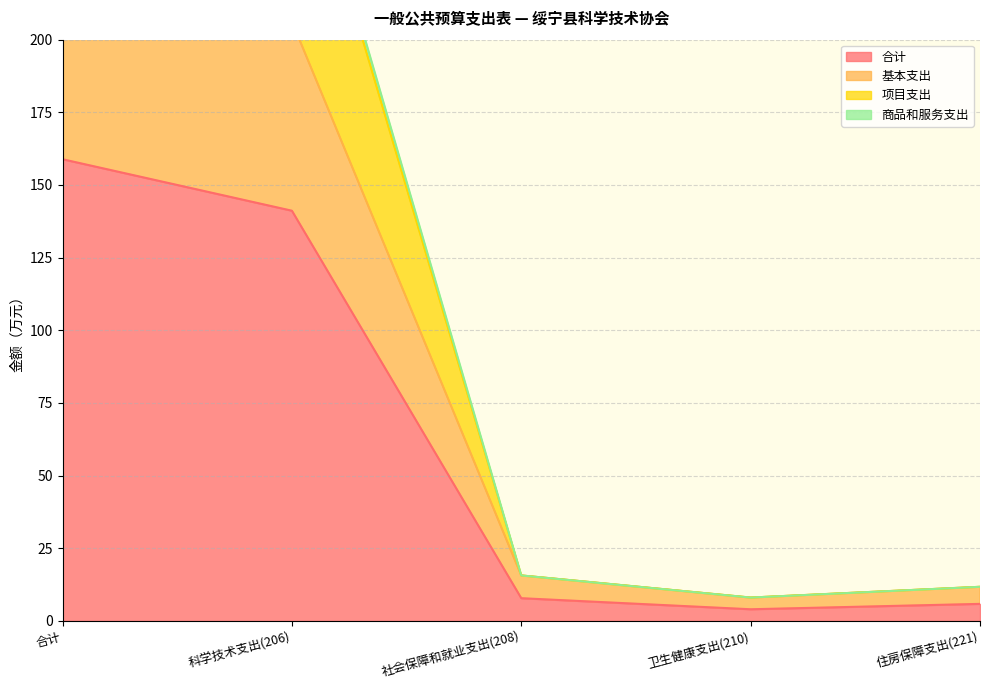

Which category has the highest value in the 商品和服务支出 series?

合计